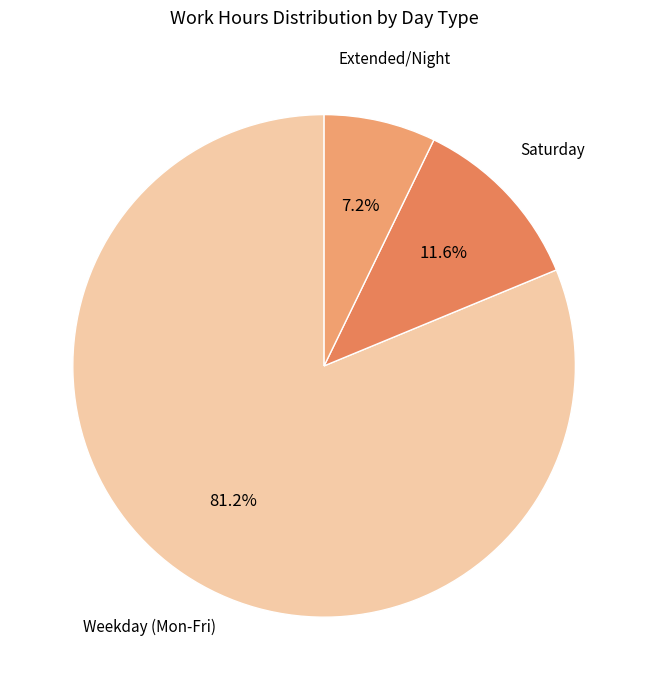

Which slice is the smallest?

Extended/Night